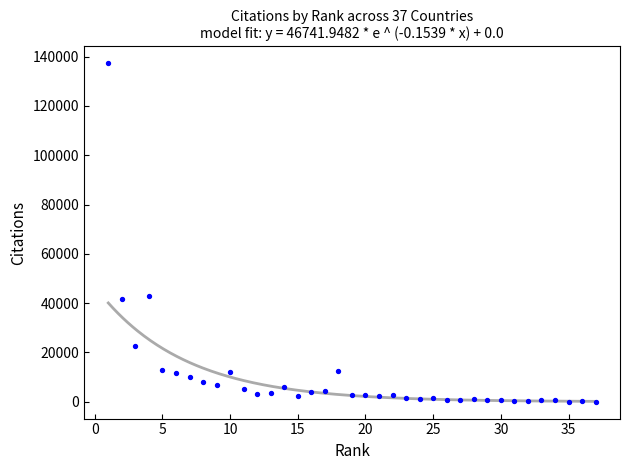

What is the range of Y values (max minus min)?

137225